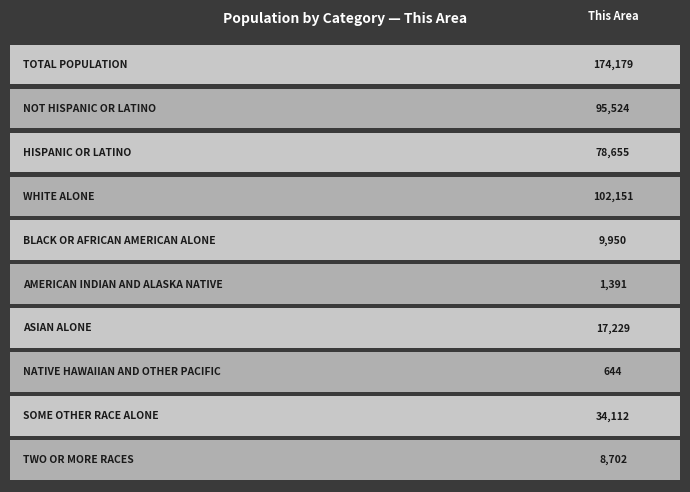

The value at Some Other Race alone is 16918. True or false?

False